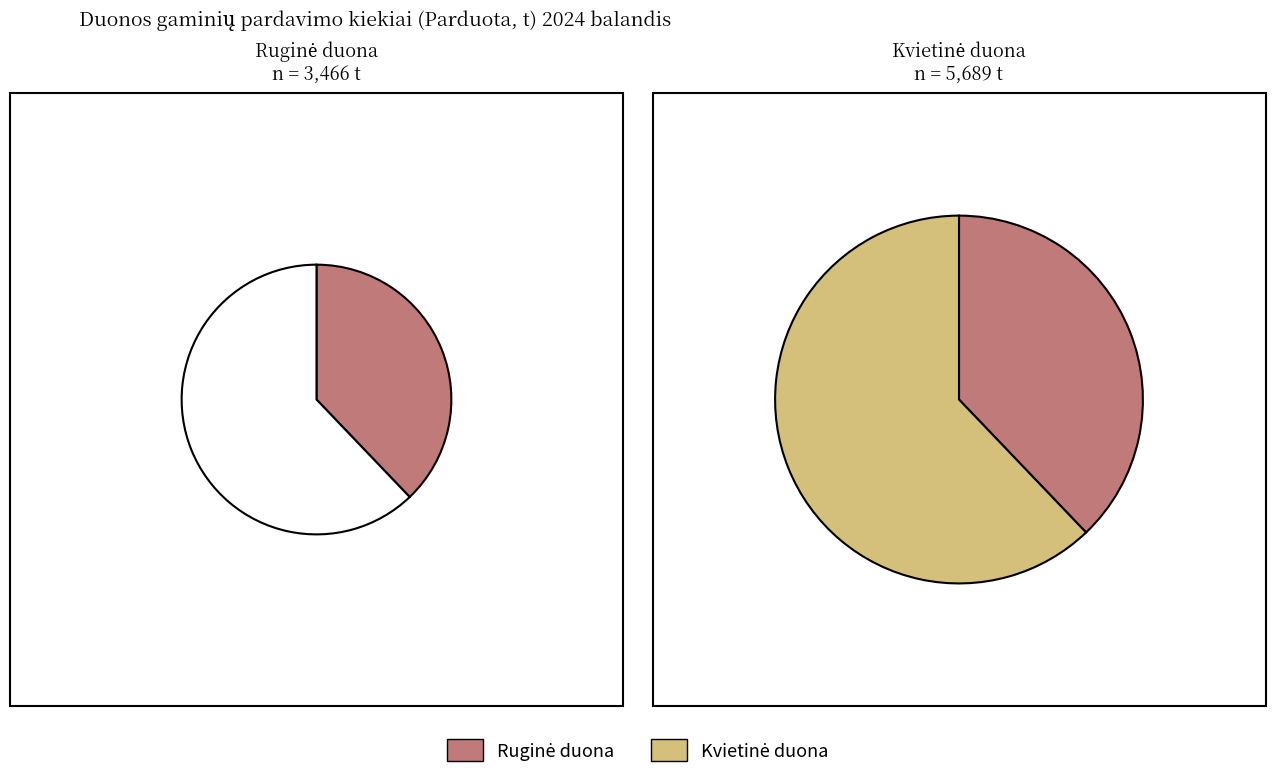

Is it true that Kvietinė duona is 62% of the pie?

True